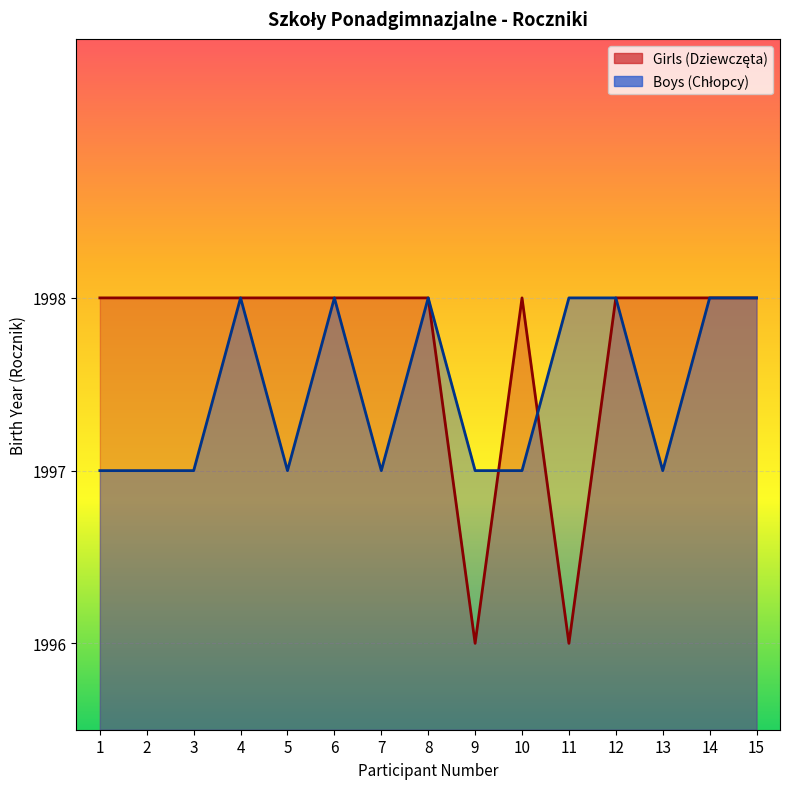

How many series are shown in this chart?

2